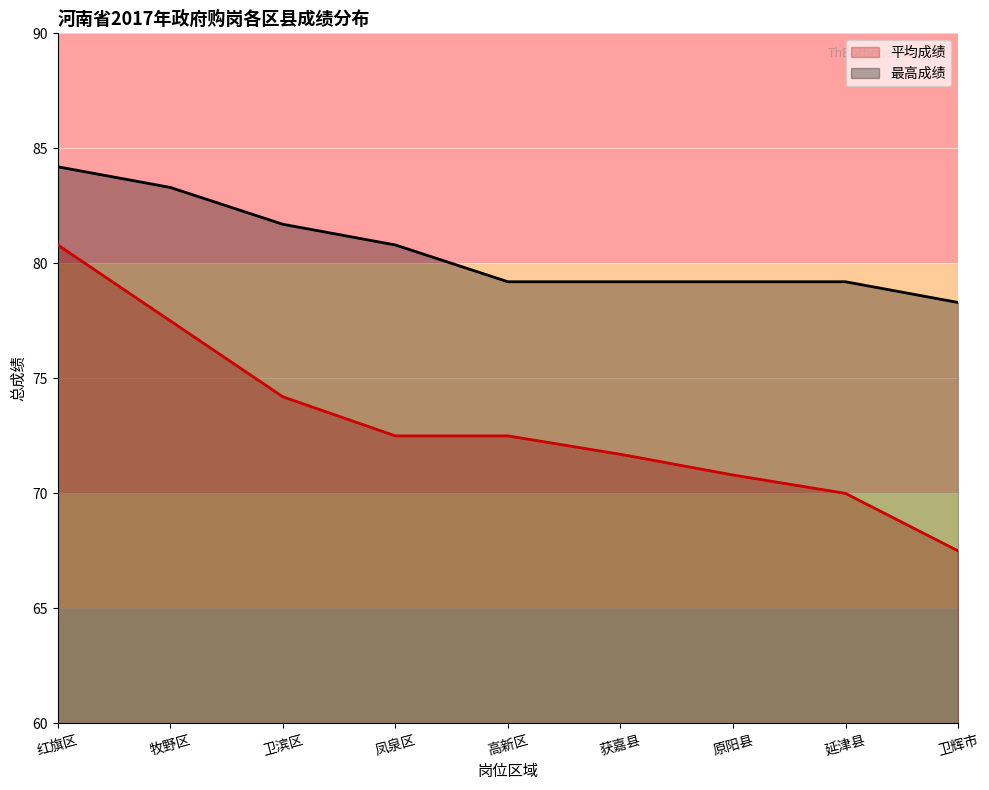

True or false: 最高成绩 and 平均成绩 intersect in this chart.

False